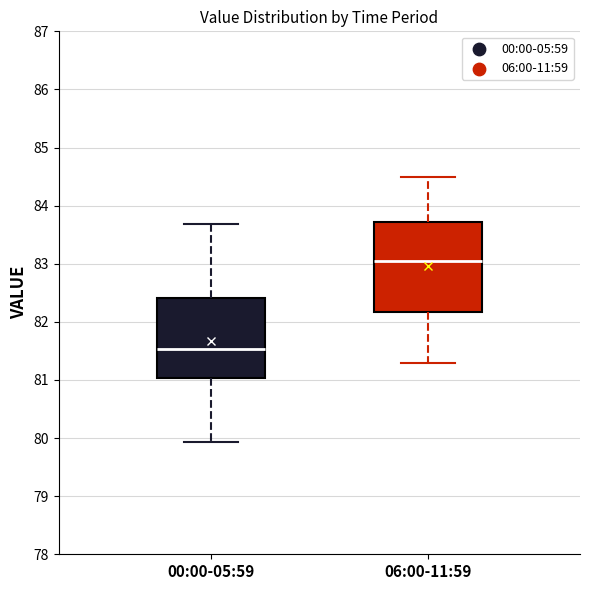

Where does the median line of the box for 00:00-05:59 sit on the y-axis? The values are not printed on the chart, so give them approximately, as read against the axis.

81.5